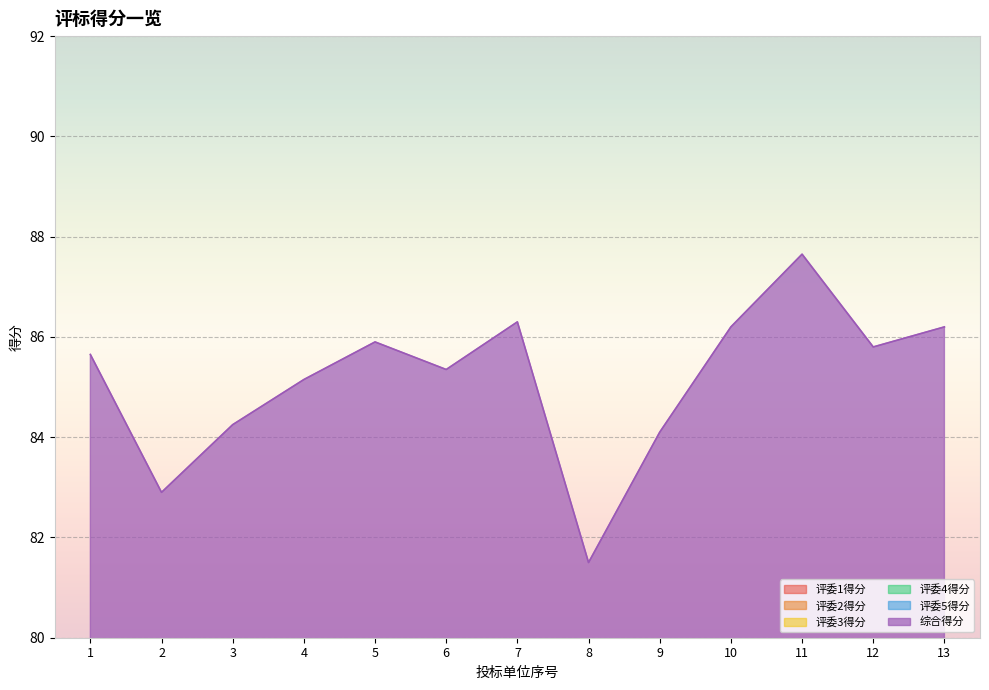

True or false: 综合得分 and 评委2得分 intersect in this chart.

False